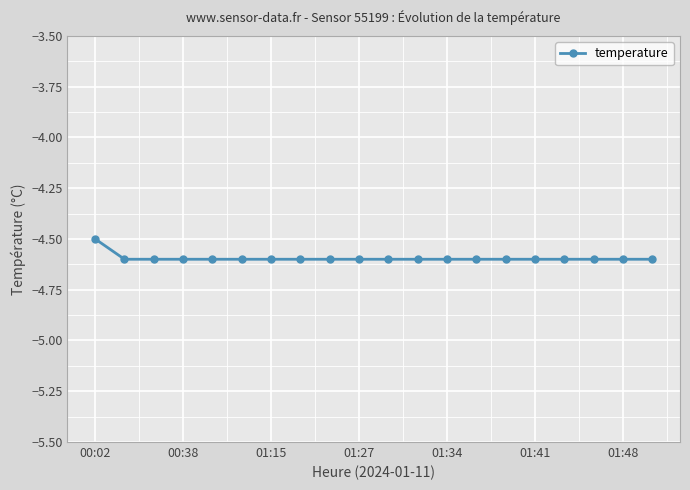

Does the chart display data point markers on the line(s)?

Yes